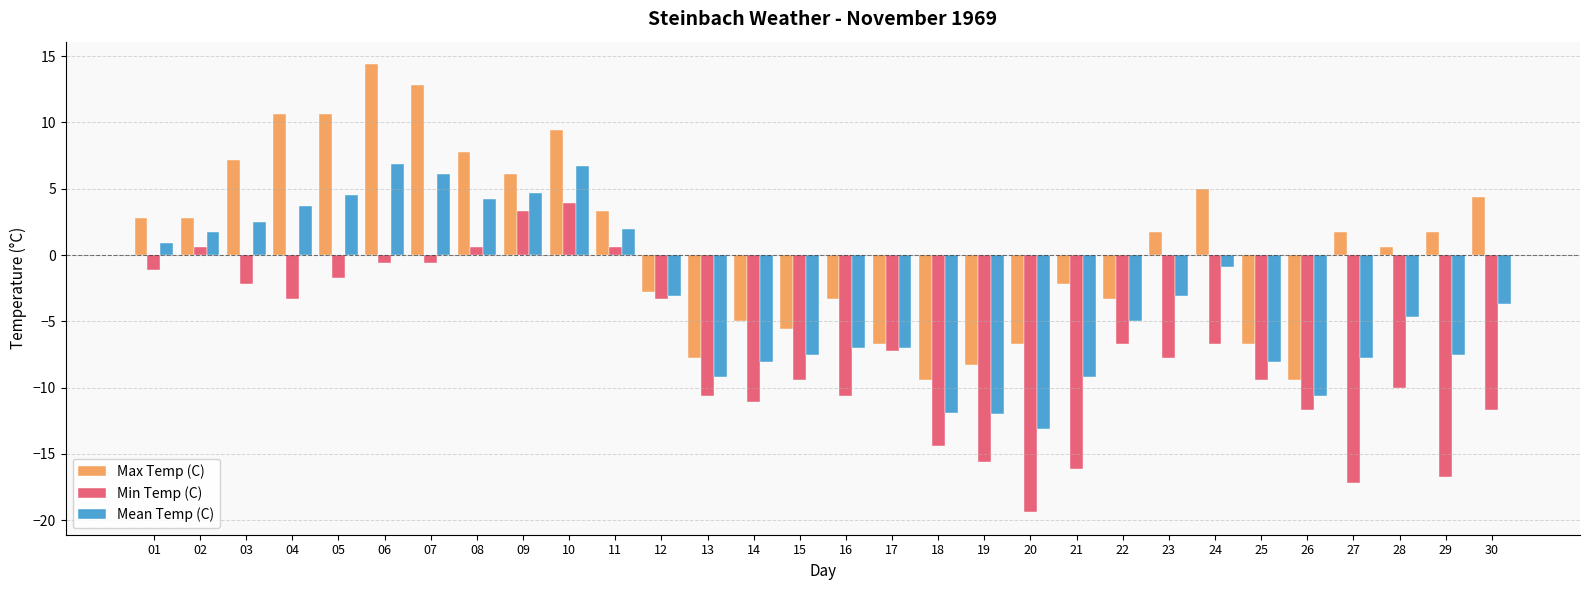

True or false: Min Temp (C) has a value of -10.6 at 13.

True